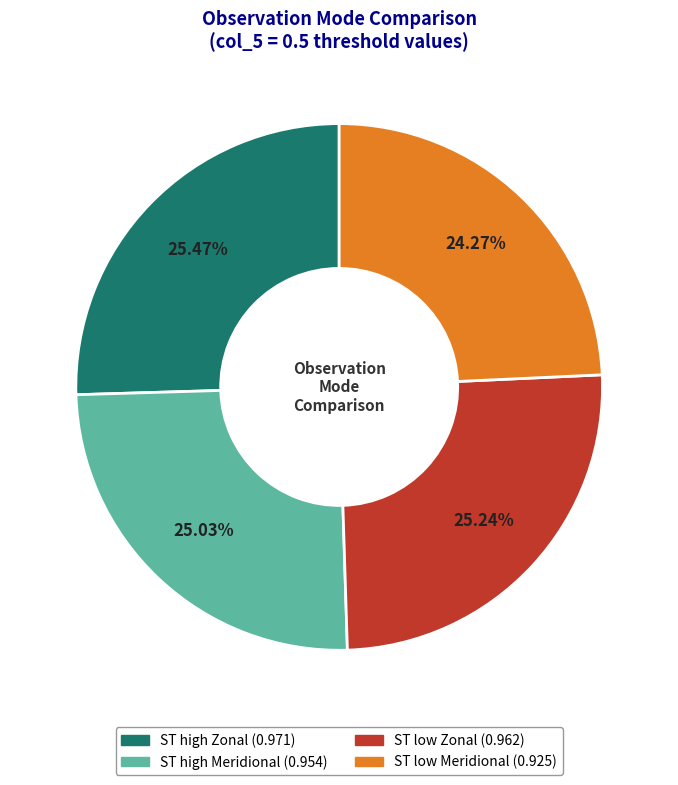

Which slice is the smallest?

ST low Meridional